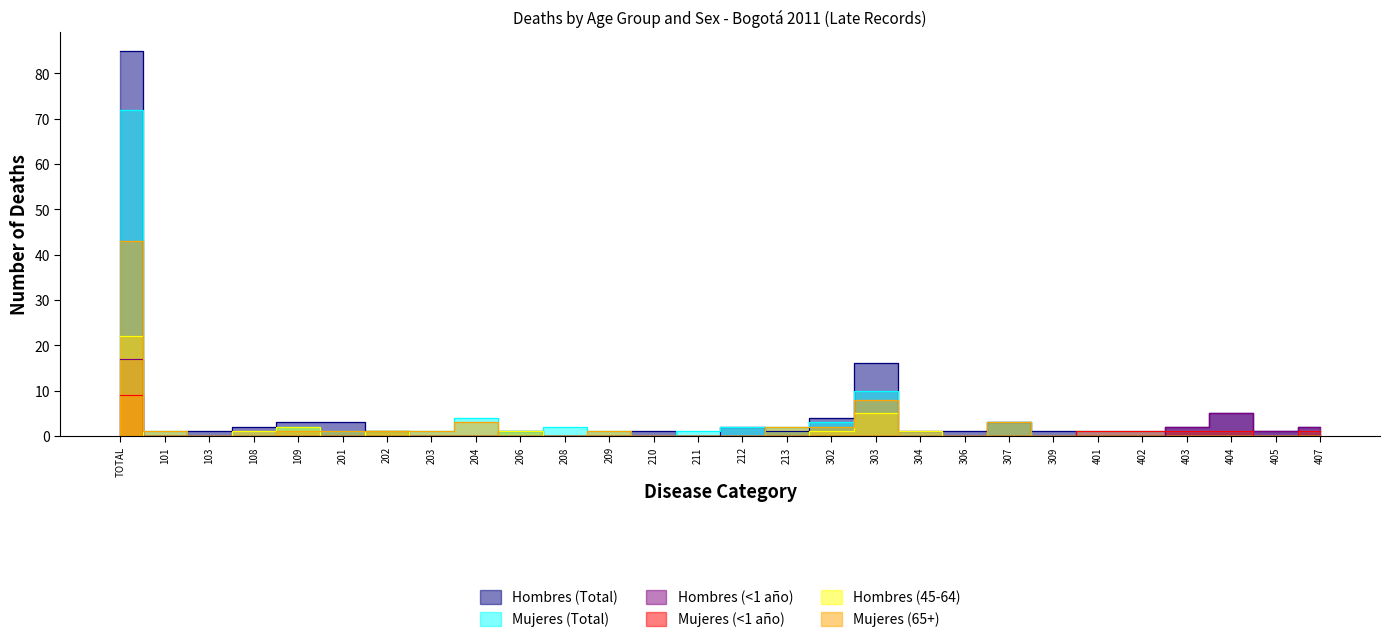

At which label is Mujeres (Total) closest to 36?

303